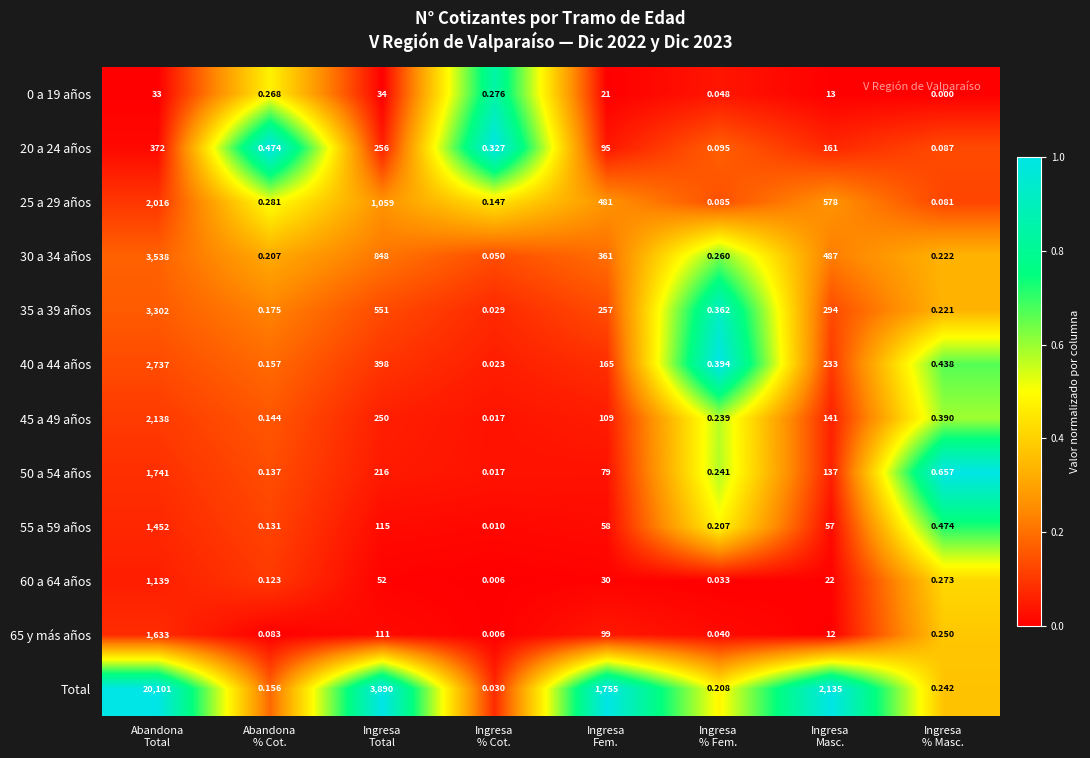

Which series has the largest total across all categories?

Total